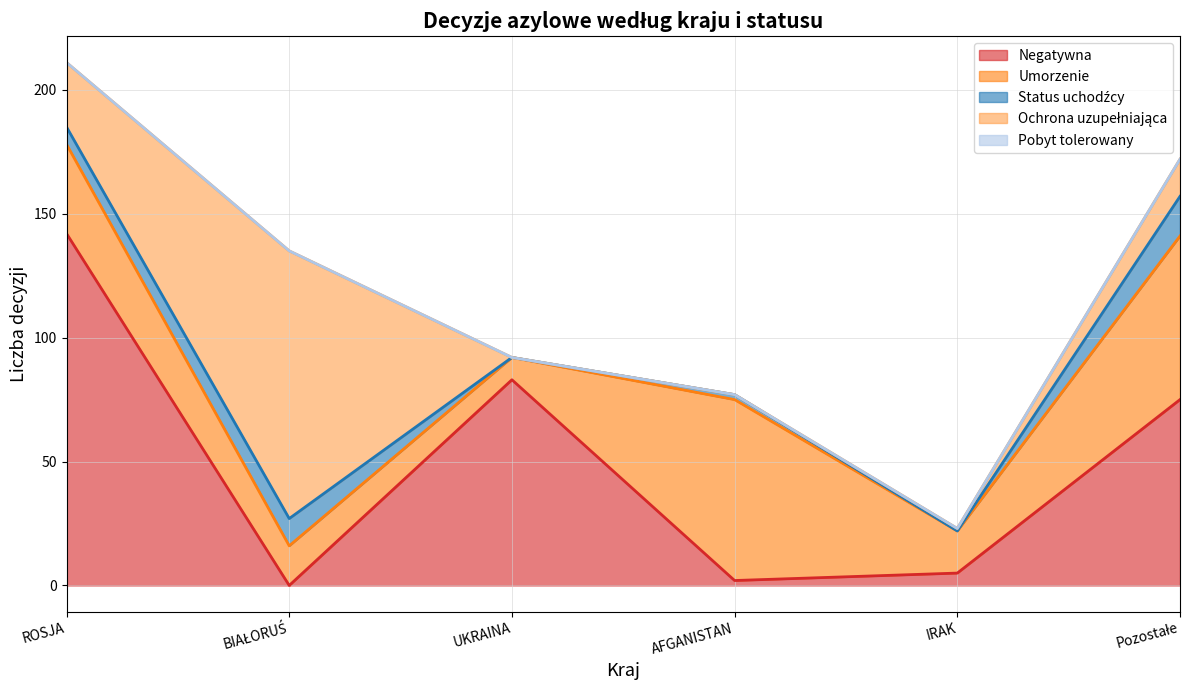

The value of Umorzenie at IRAK is 7. True or false?

False